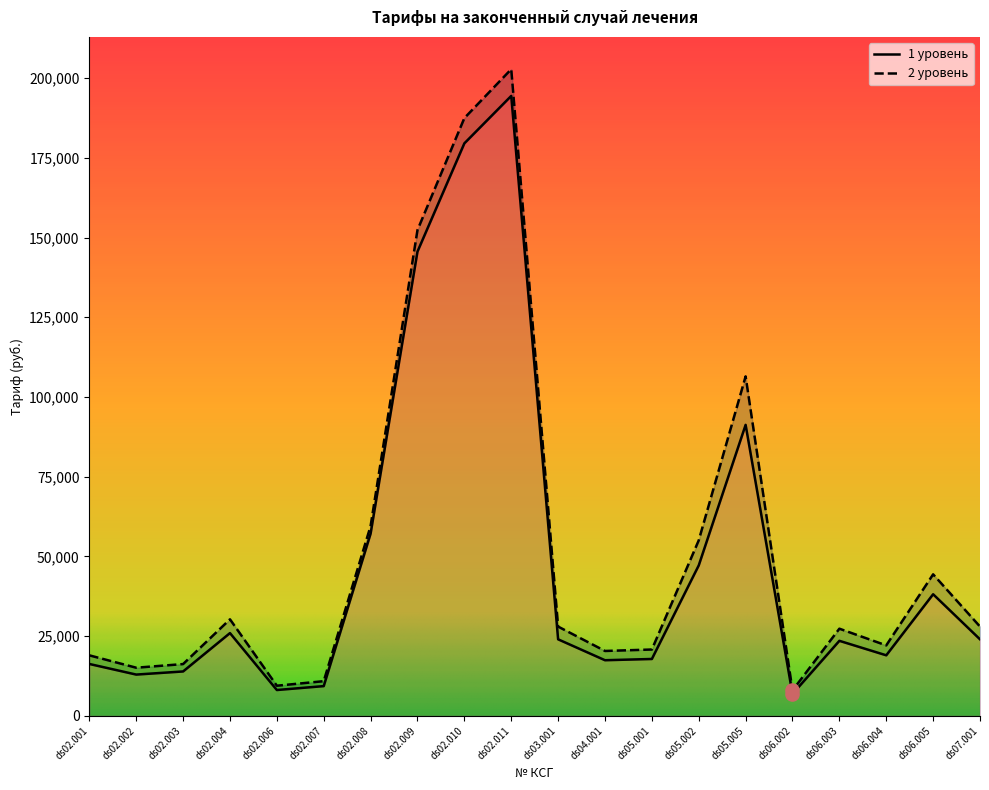

What is the total value across all series at ds02.011?

397216.6